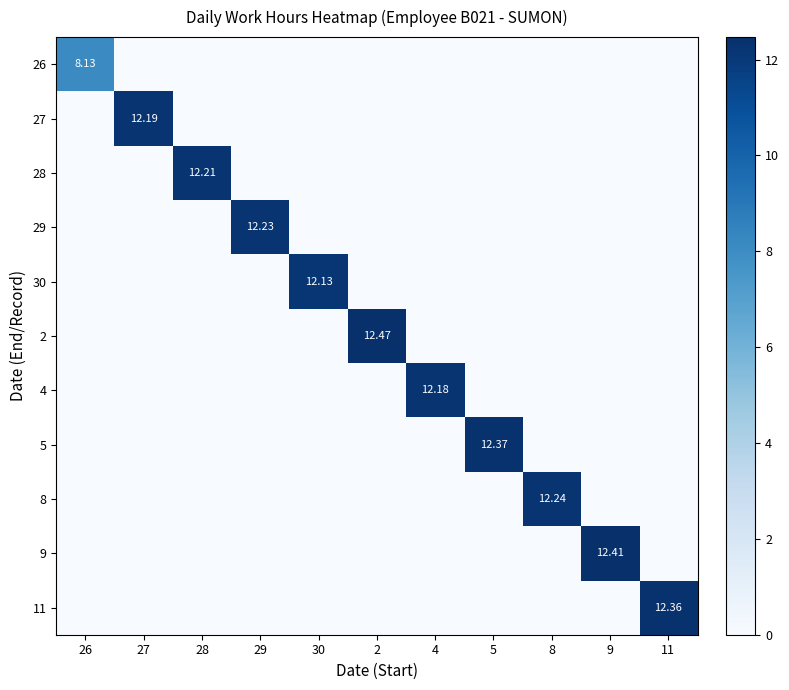

What is the difference between the maximum and minimum values in the 11 series?

12.4